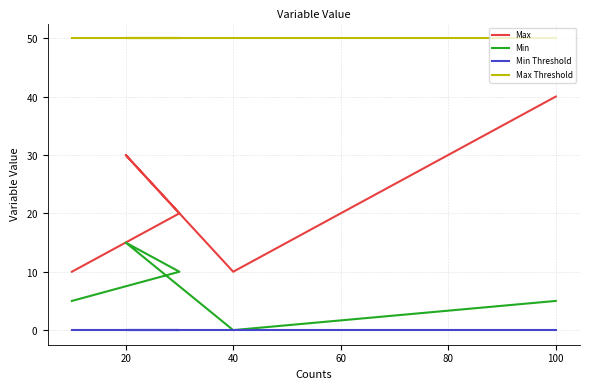

What is the value of the Max Threshold point at the 3rd from the left?

50